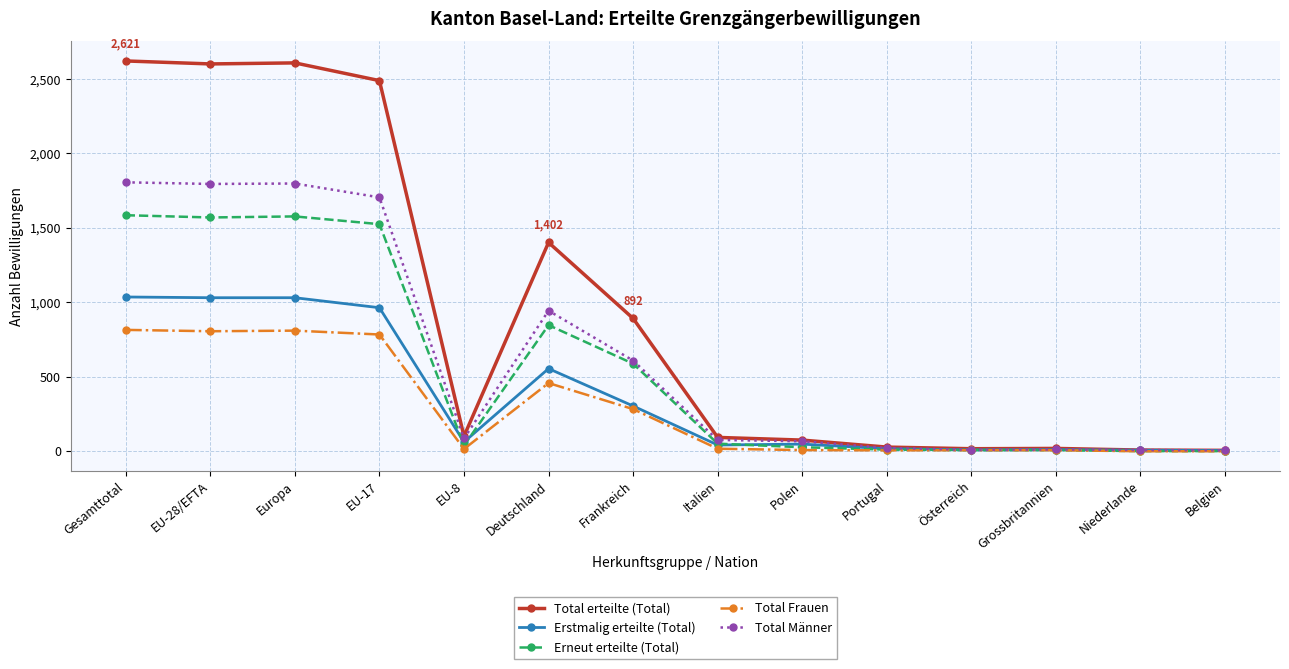

What is the difference between the highest and lowest values at Portugal?

22